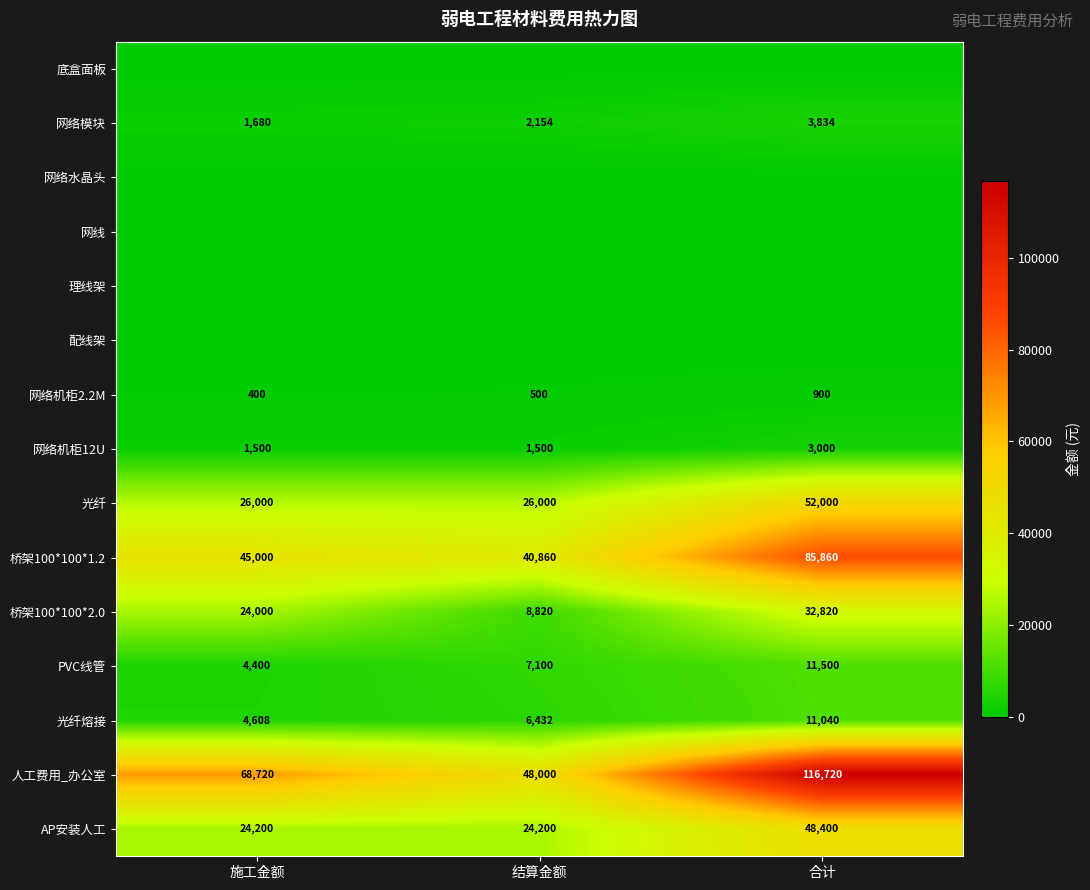

The value of 光纤 at 施工金额 is 38397. True or false?

False